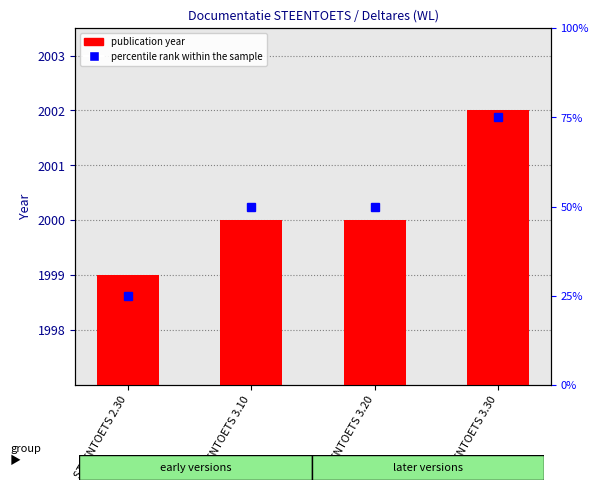

Rank the categories by value from highest to lowest.

STEENTOETS 3.30, STEENTOETS 3.10, STEENTOETS 3.20, STEENTOETS 2.30